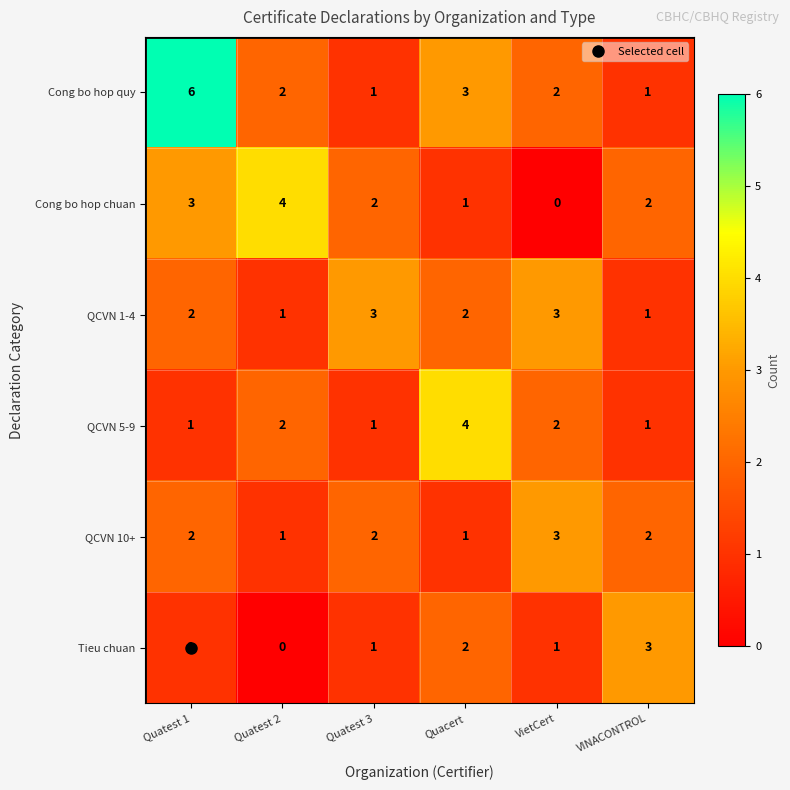

Which series has the largest total across all categories?

Cong bo hop quy